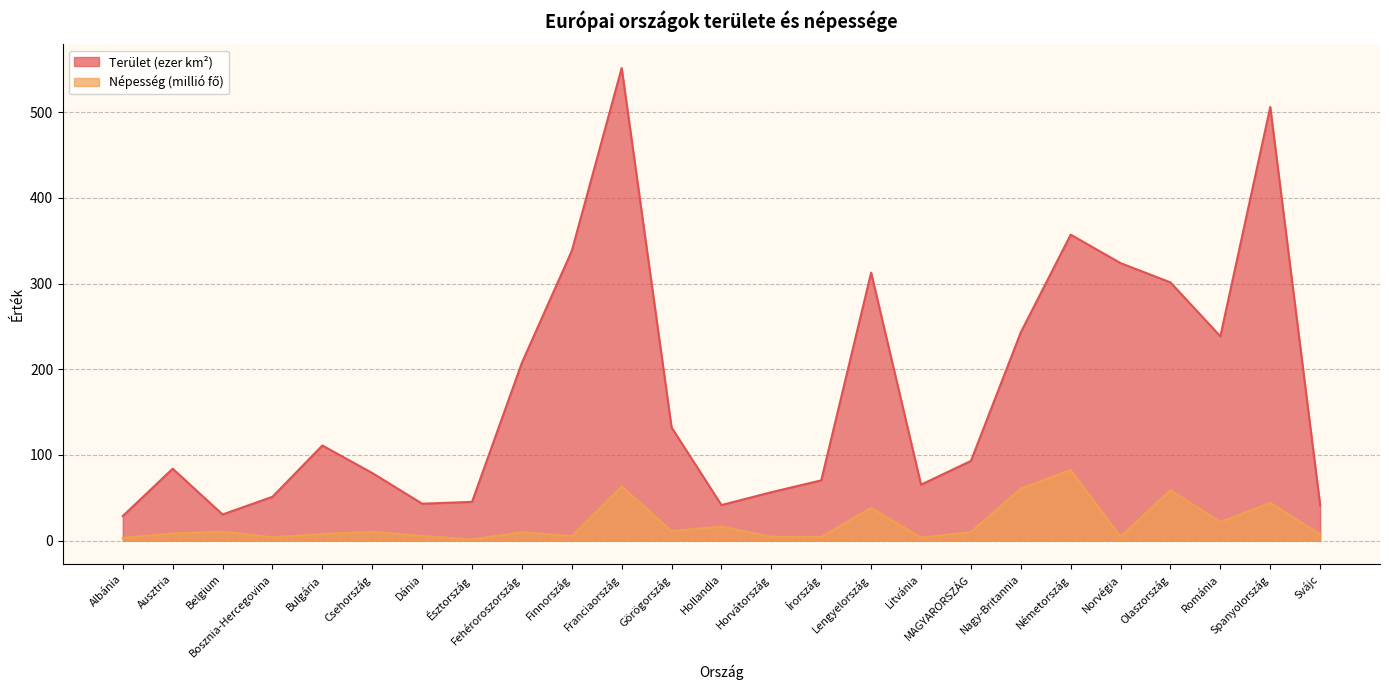

List the series in order of their peak value, lowest first.

Népesség (millió fő), Terület (ezer km²)